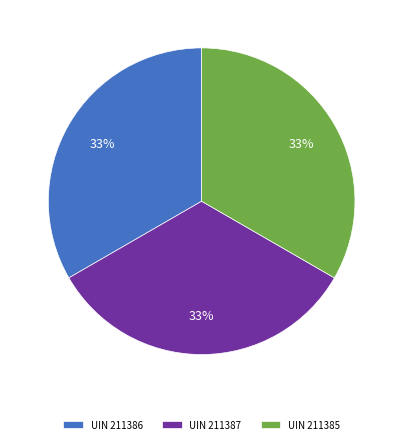

What is the ratio of the value at UIN 211386 to the value at UIN 211385?

1.0